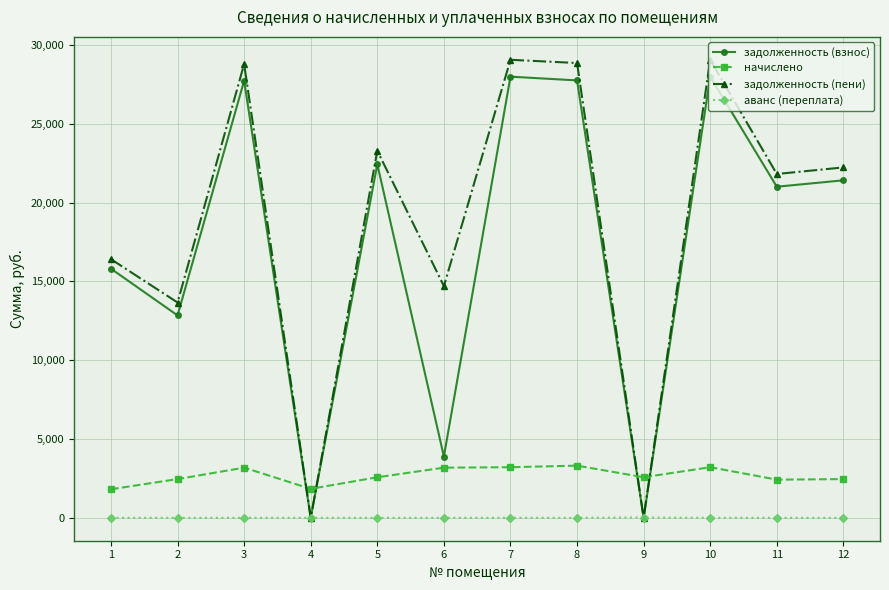

What is the maximum value shown in the chart?

29062.9